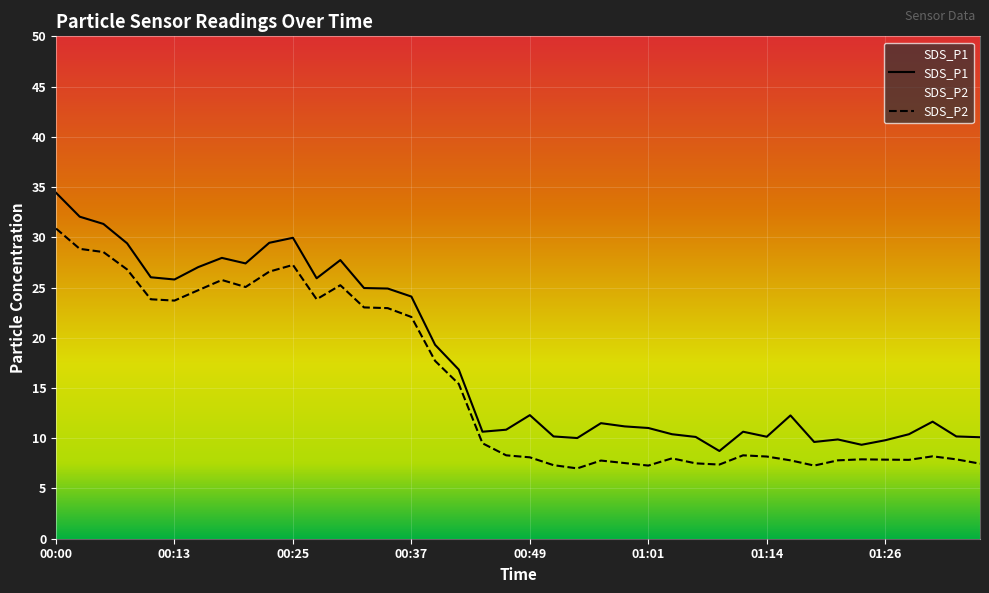

What is the total value across all series at 00:05?

59.9